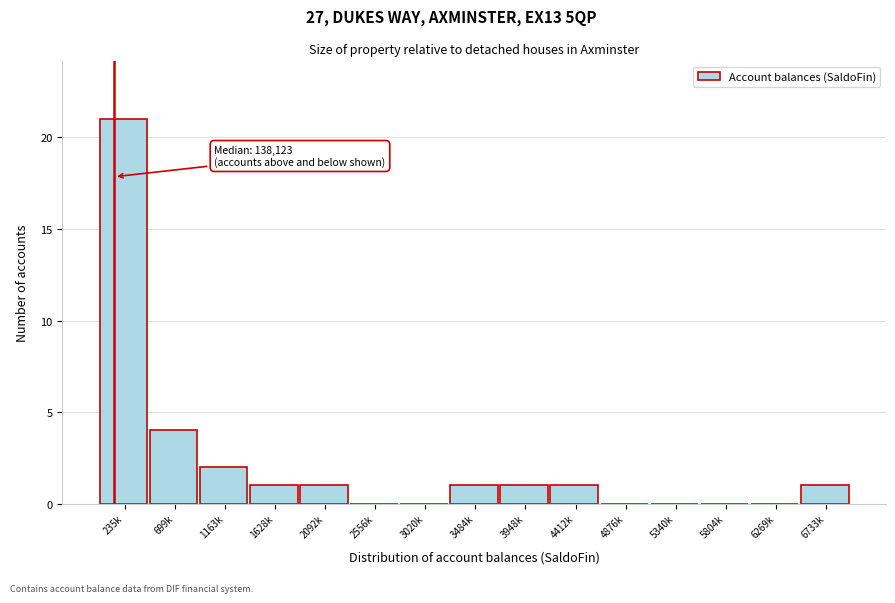

Reading left to right, what are all the values shown in this chart?

235k=21	699k=4	1163k=2	1628k=1	2092k=1	2556k=0	3020k=0	3484k=1	3948k=1	4412k=1	4876k=0	5340k=0	5804k=0	6269k=0	6733k=1